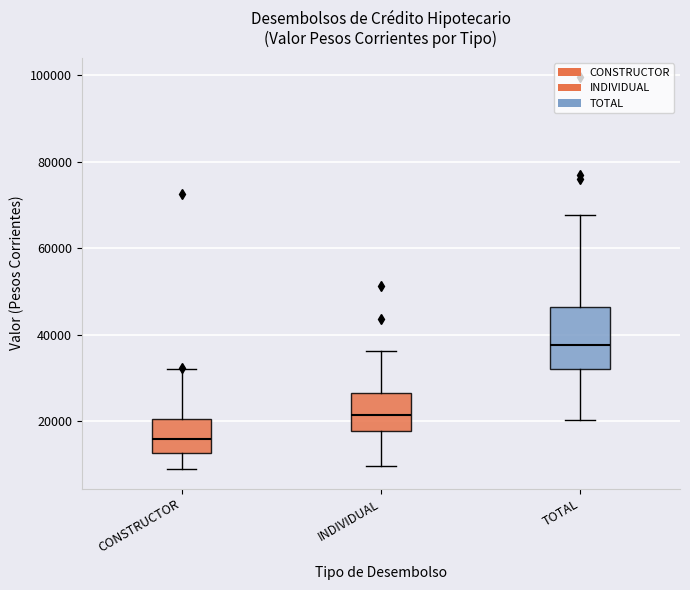

Where is the lower edge of the box for TOTAL on the y-axis? The values are not printed on the chart, so give them approximately, as read against the axis.

32000